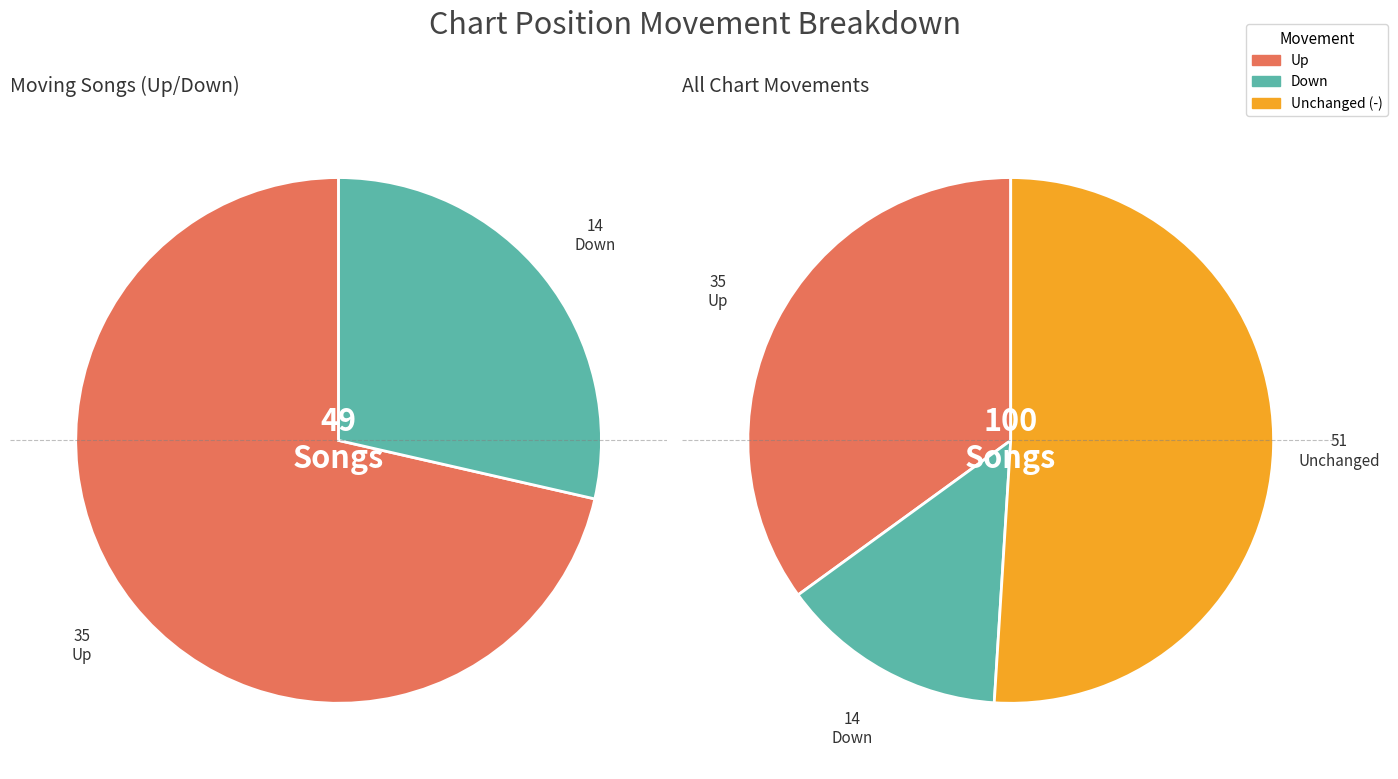

What is the change in value from up to down?

-21